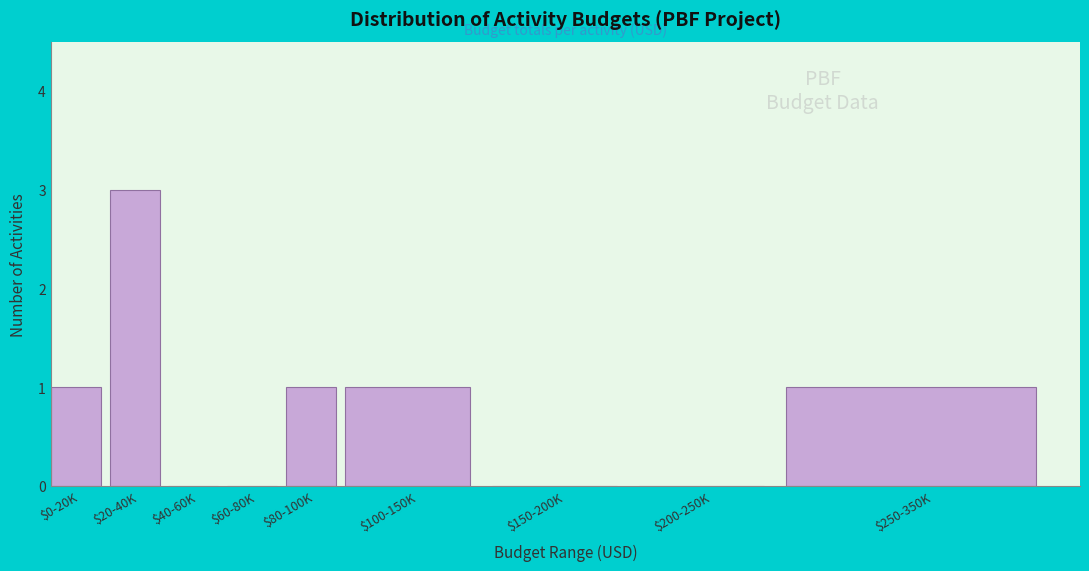

What is the maximum value shown in the chart?

3